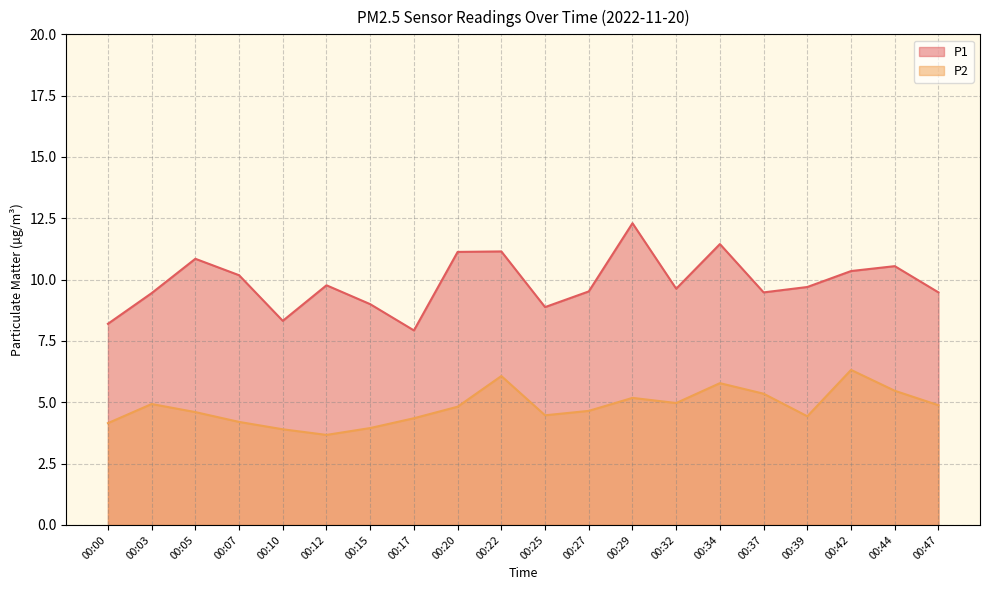

How many lines are shown in the chart?

2